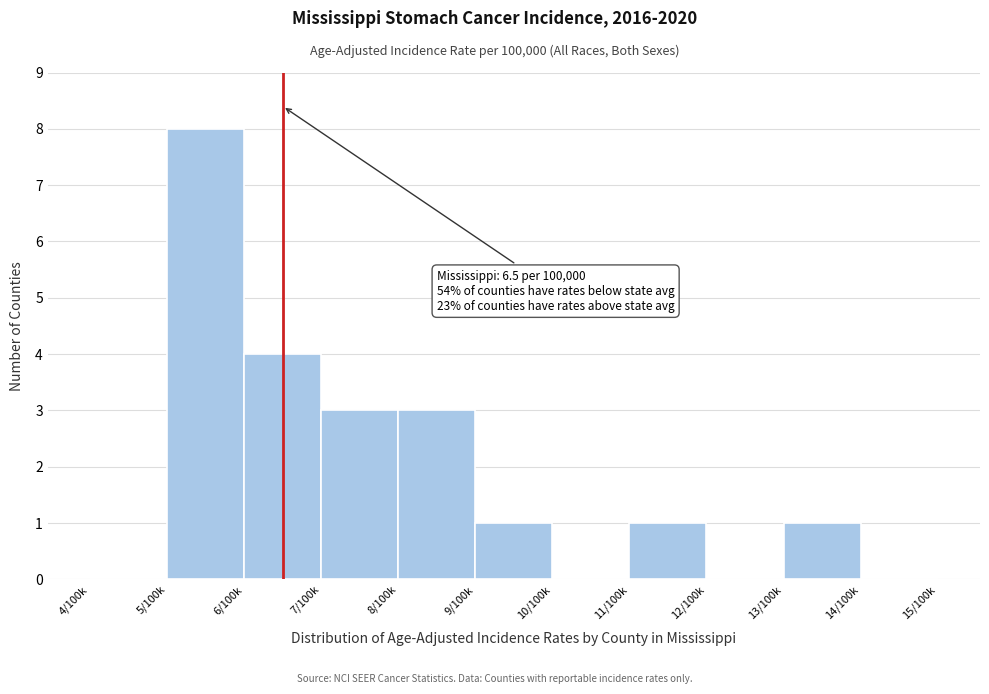

Reading left to right, transcribe all the data shown in this chart.

4/100k=0	5/100k=8	6/100k=4	7/100k=3	8/100k=3	9/100k=1	10/100k=0	11/100k=1	12/100k=0	13/100k=1	14/100k=0